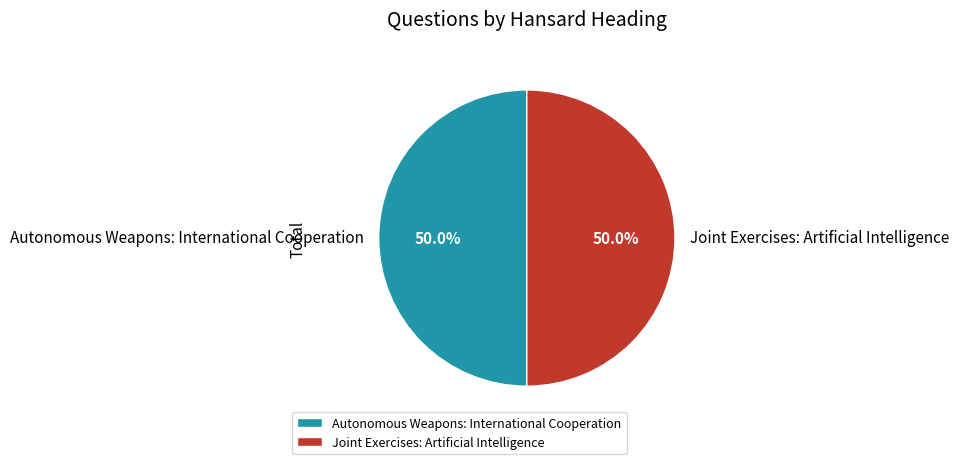

Combined, what portion of the pie is Autonomous Weapons: International Cooperation and Joint Exercises: Artificial Intelligence?

100.0%